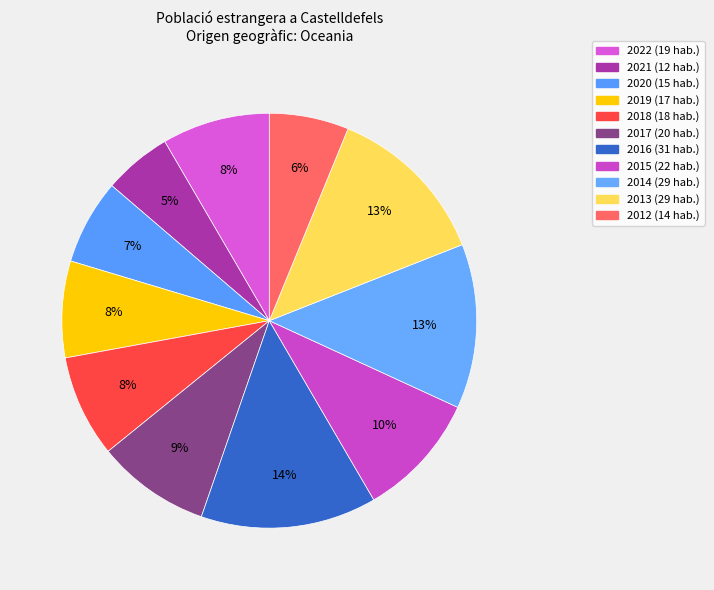

What percentage is the 2015 slice, to the nearest percent?

10%